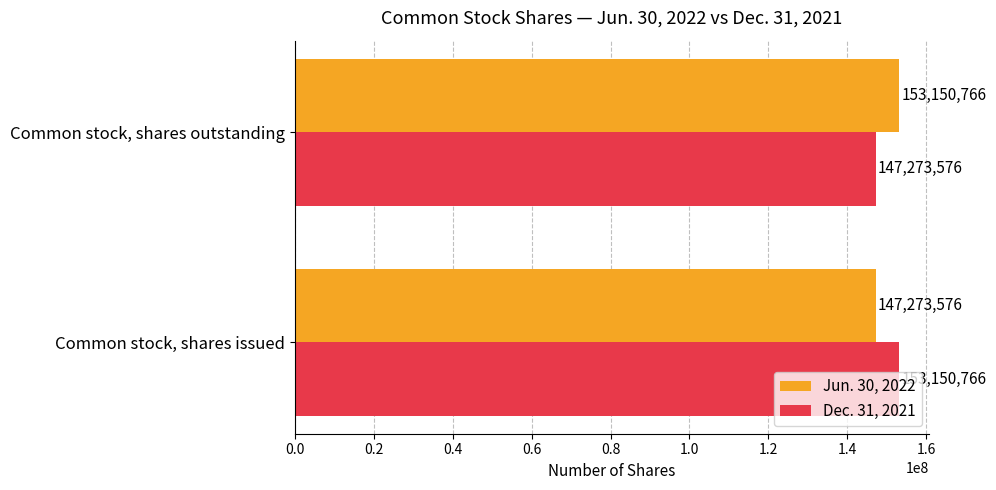

What are all the series names shown in the legend?

Jun. 30, 2022, Dec. 31, 2021